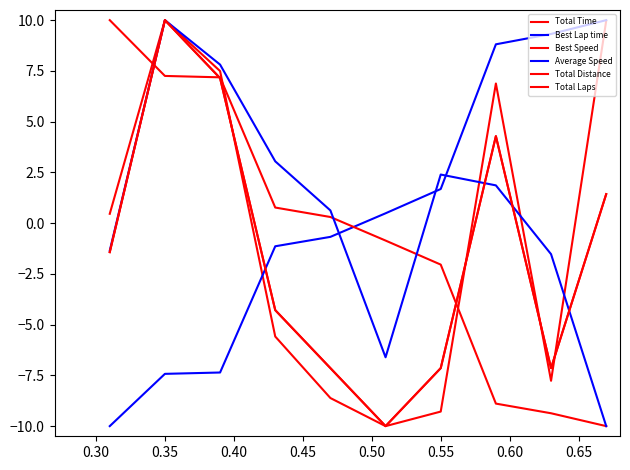

Does the chart have visible grid lines?

No